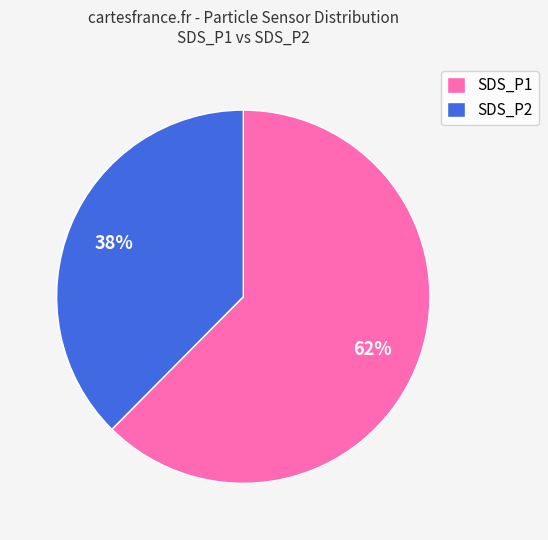

Which slice represents more than half of the pie?

SDS_P1